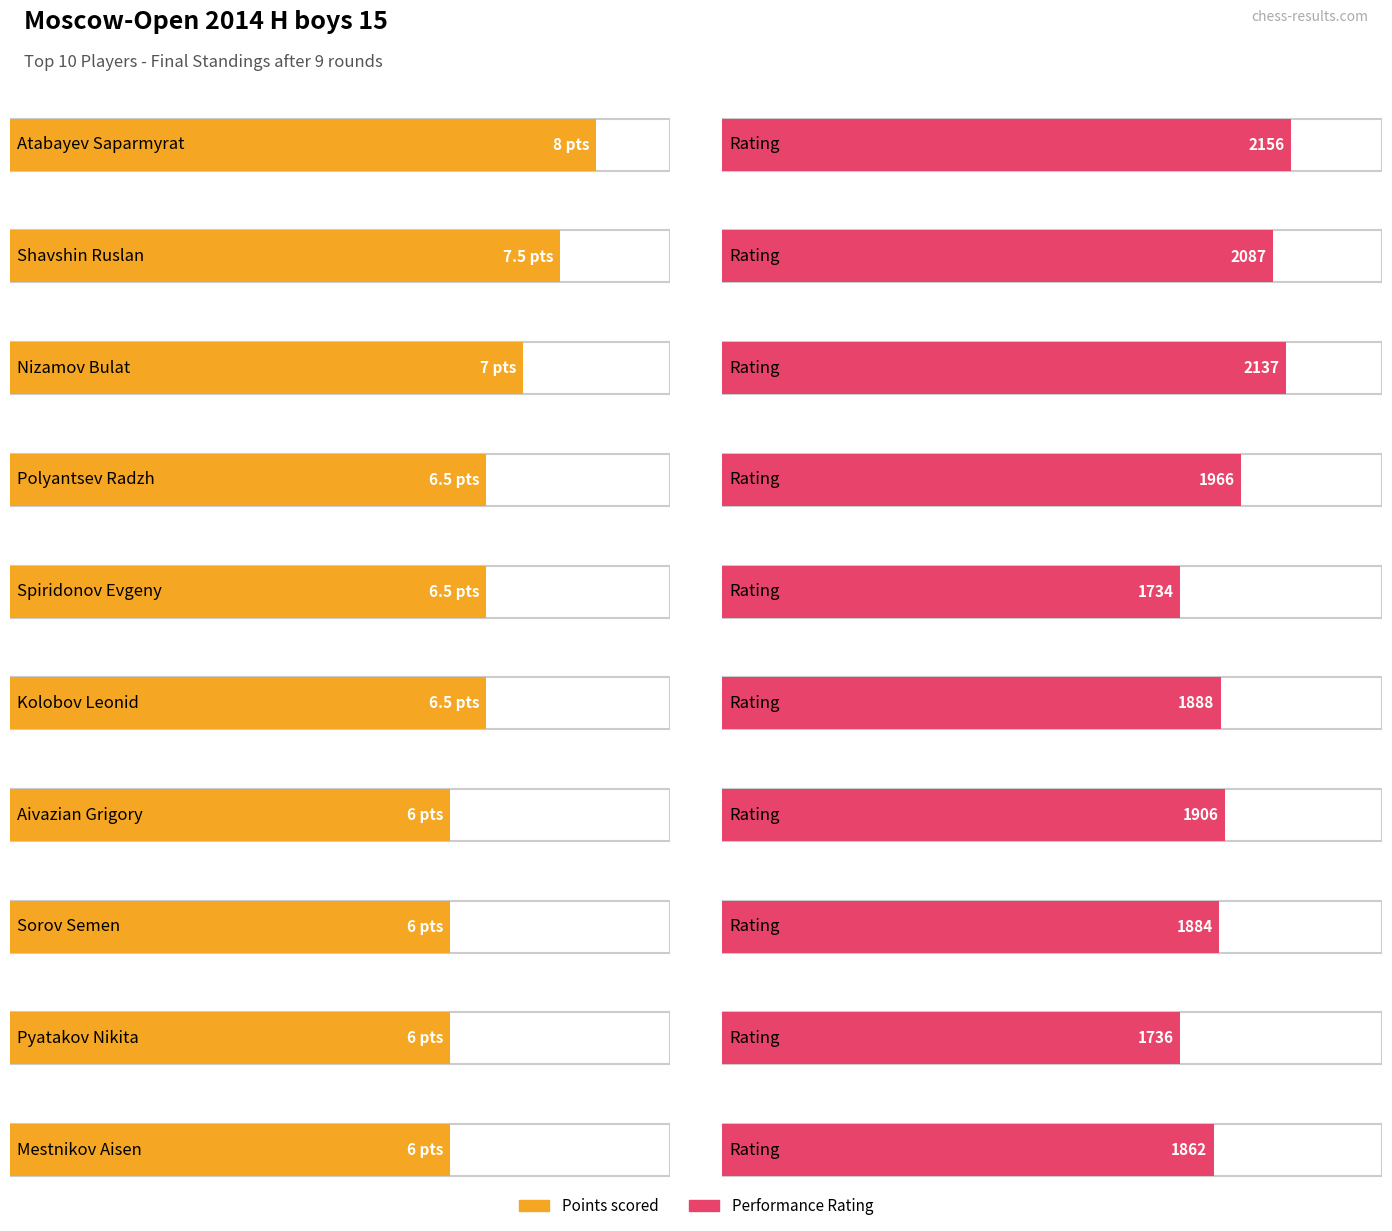

True or false: Rating and Points intersect in this chart.

False